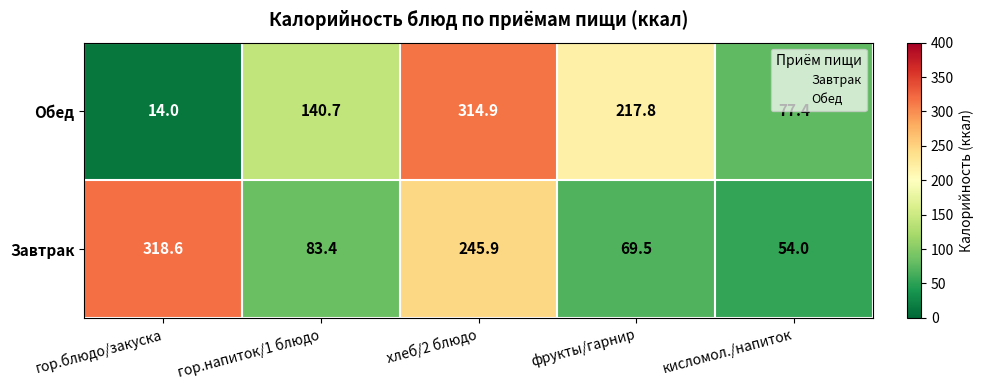

What is the average value of the Обед series?

153.0